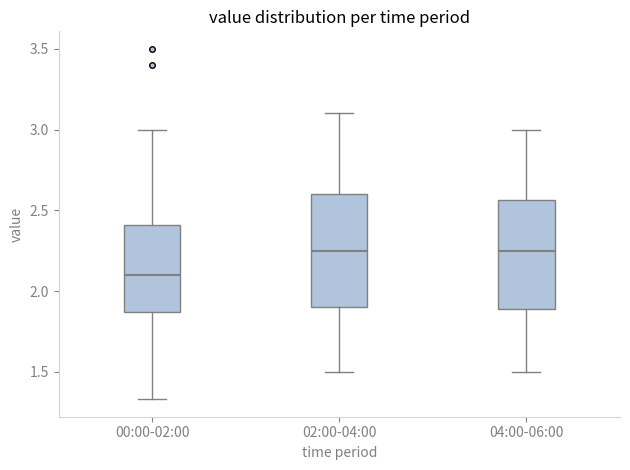

Where does the lower whisker of the box for 00:00-02:00 end on the y-axis? The values are not printed on the chart, so give them approximately, as read against the axis.

1.35